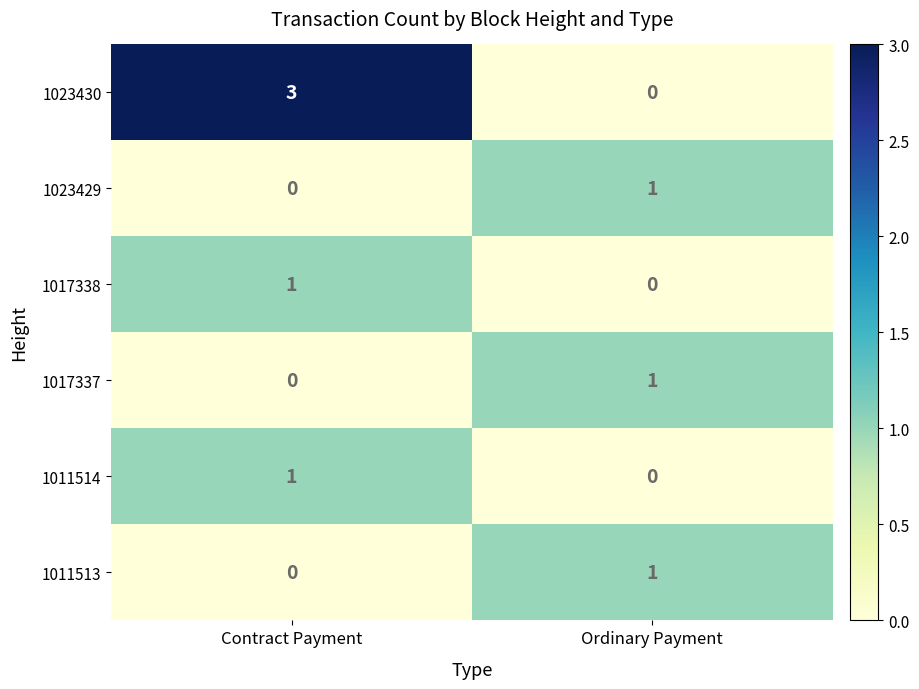

Where is 1011514 nearest to the value 0?

Ordinary Payment